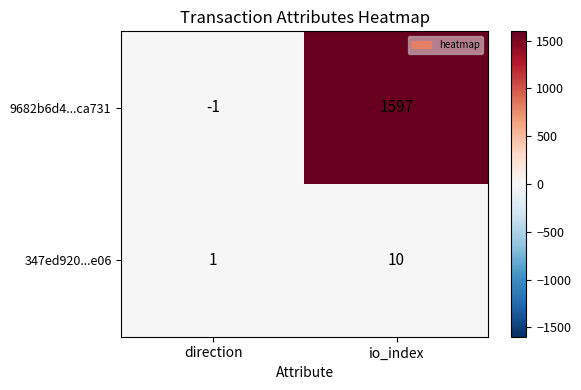

Is it true that 9682b6d4...ca731 equals -1 at direction?

True